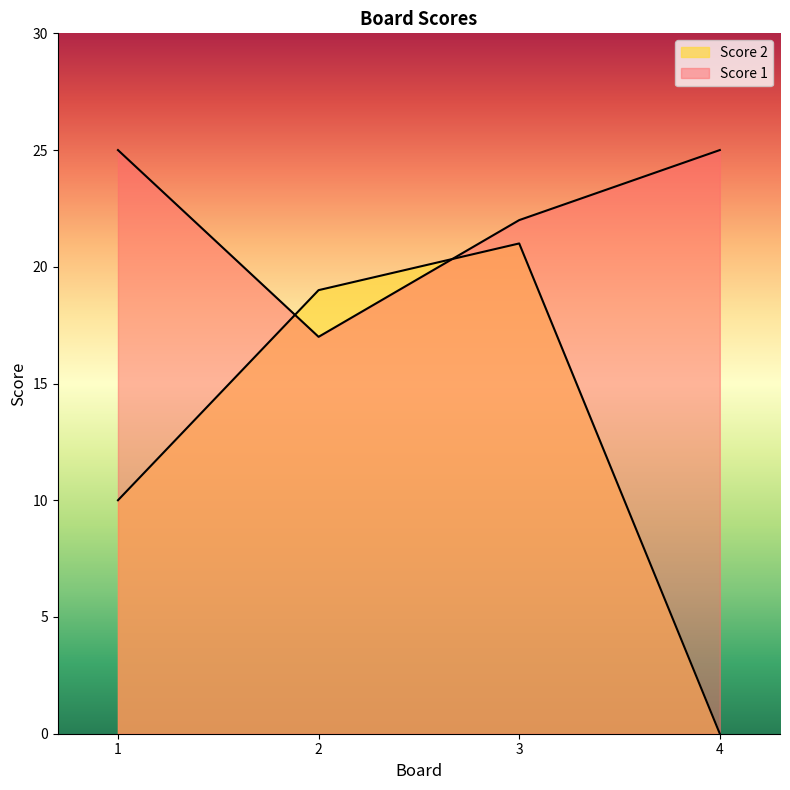

What is the sum of the Score 2 values at 1 and 4?

10